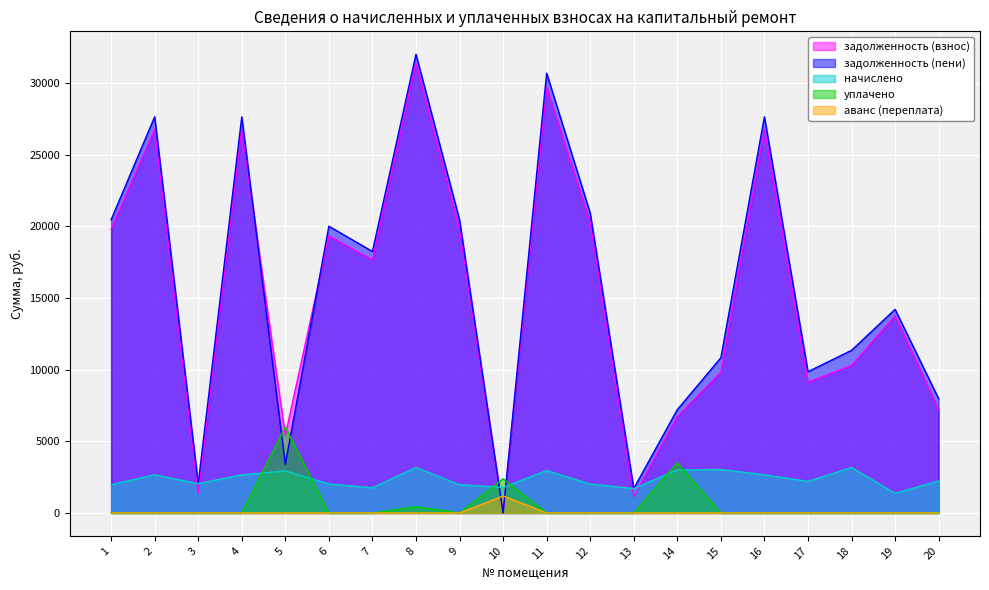

Read the задолженность (пени) value at 11.

30669.4